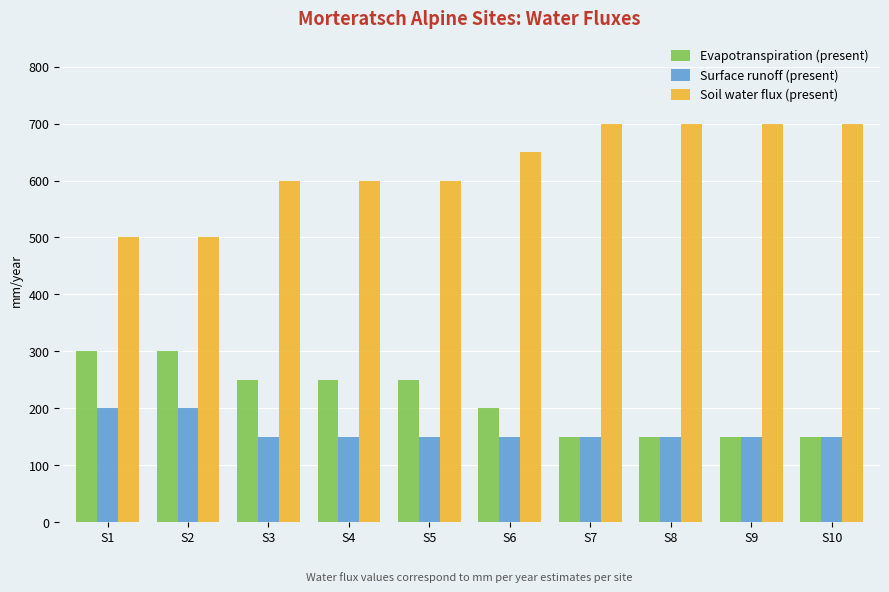

The value of Soil water flux (present) at S9 is 1170. True or false?

False